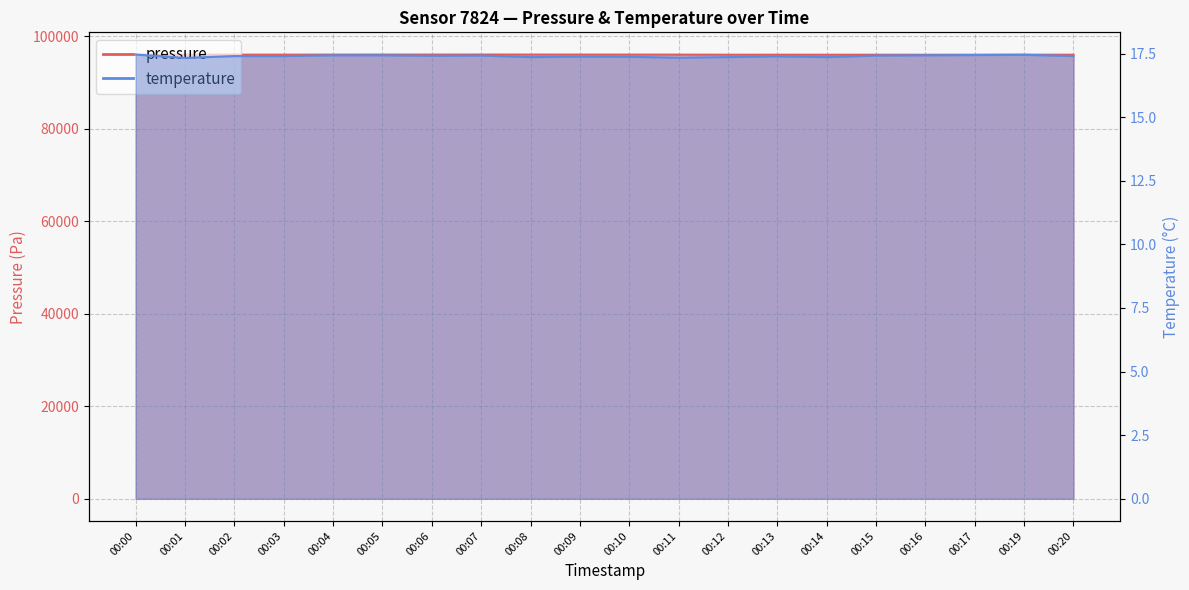

How many lines are shown in the chart?

2